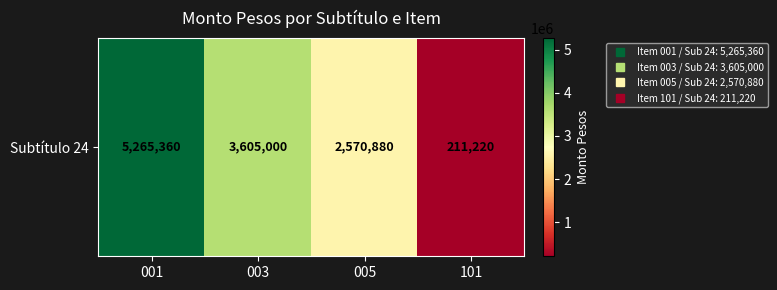

What is the difference between the values at 005 and 001?

2694480